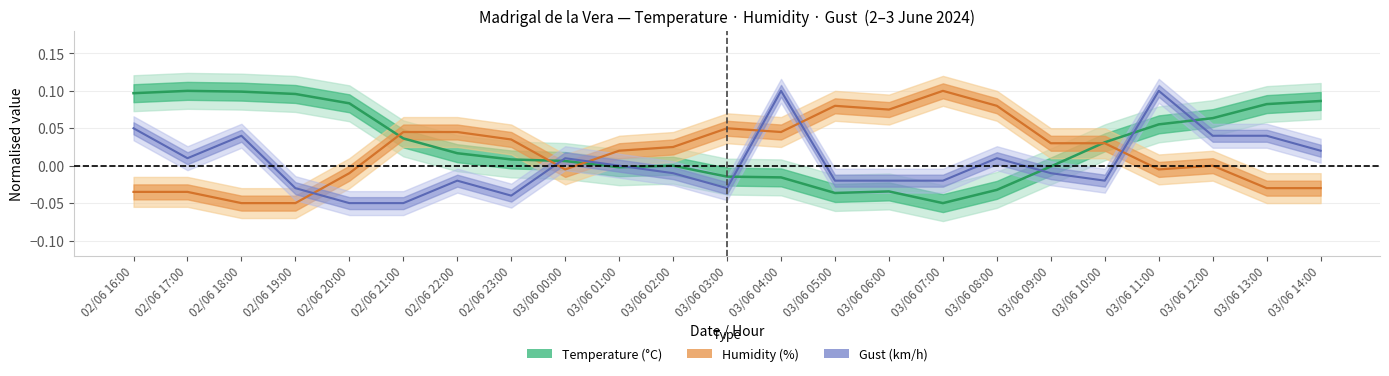

What is the difference between the Gust (km/h) values at 03/06 11:00 and 02/06 17:00?

0.1